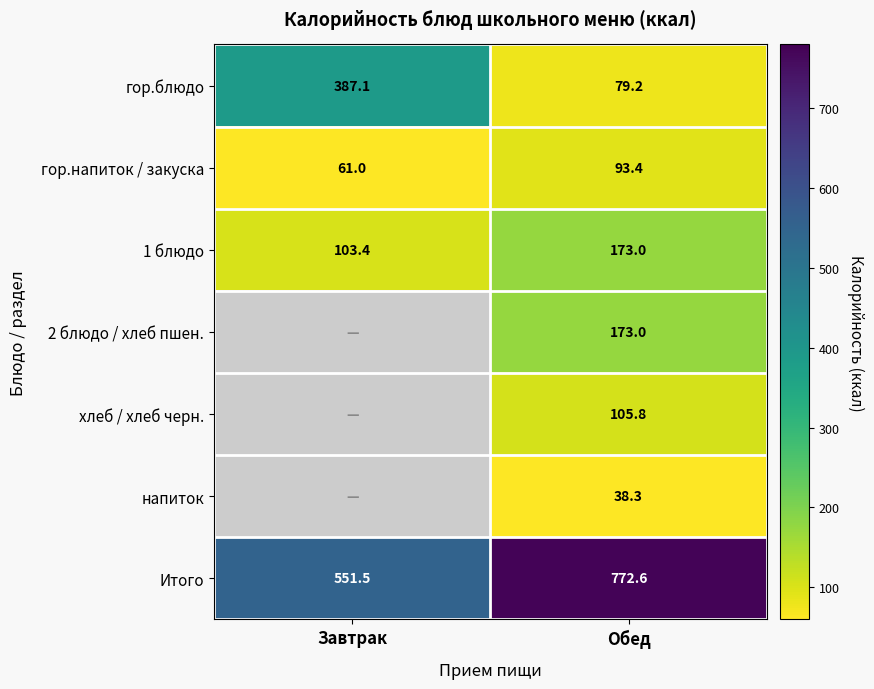

What is the lowest value of the гор.блюдо series?

79.2